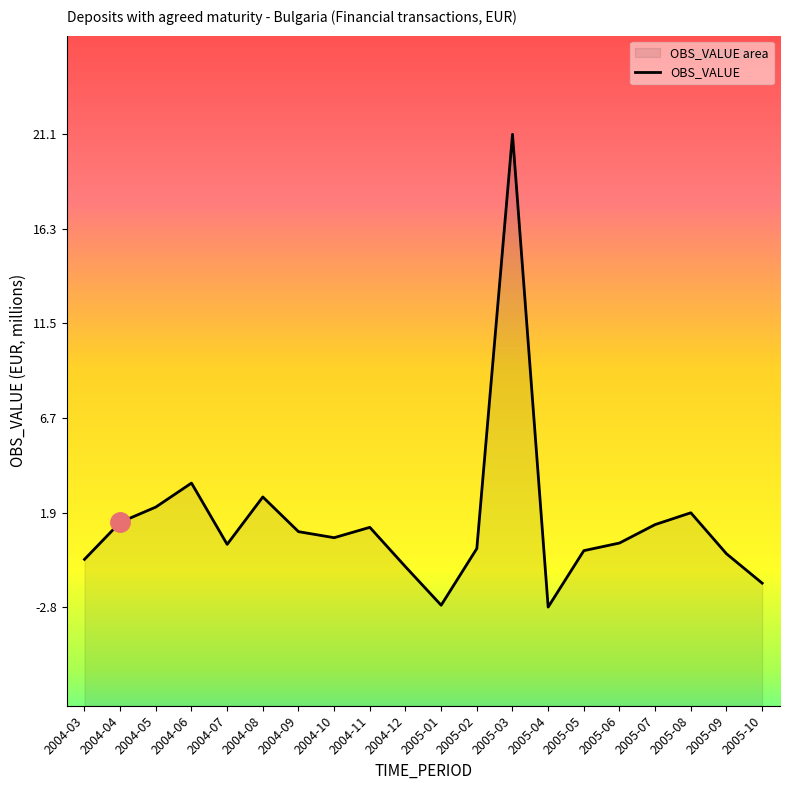

Rank the categories by value from lowest to highest.

2005-04, 2005-01, 2005-10, 2004-12, 2004-03, 2005-09, 2005-05, 2005-02, 2004-07, 2005-06, 2004-10, 2004-09, 2004-11, 2005-07, 2004-04, 2005-08, 2004-05, 2004-08, 2004-06, 2005-03